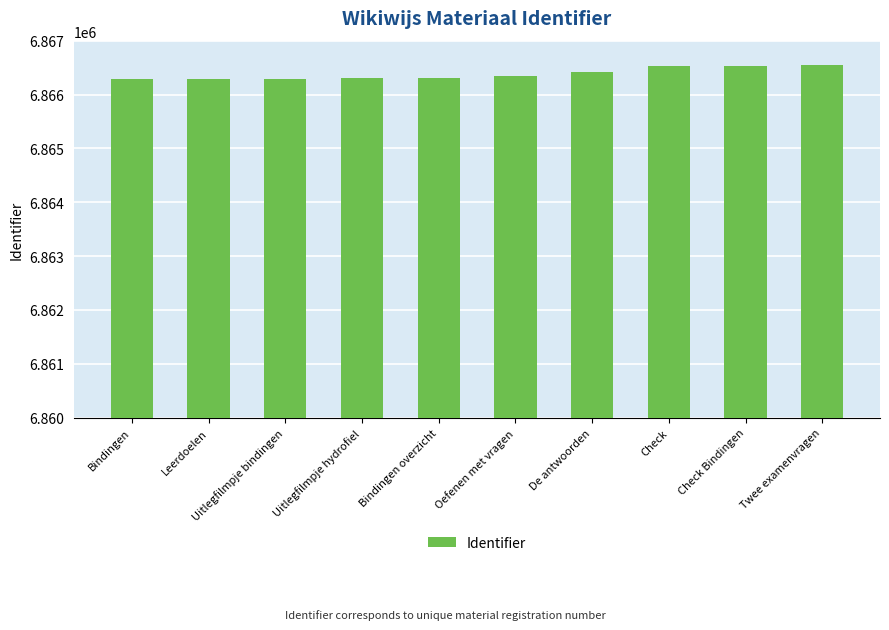

What is the sum of all values?

68663844